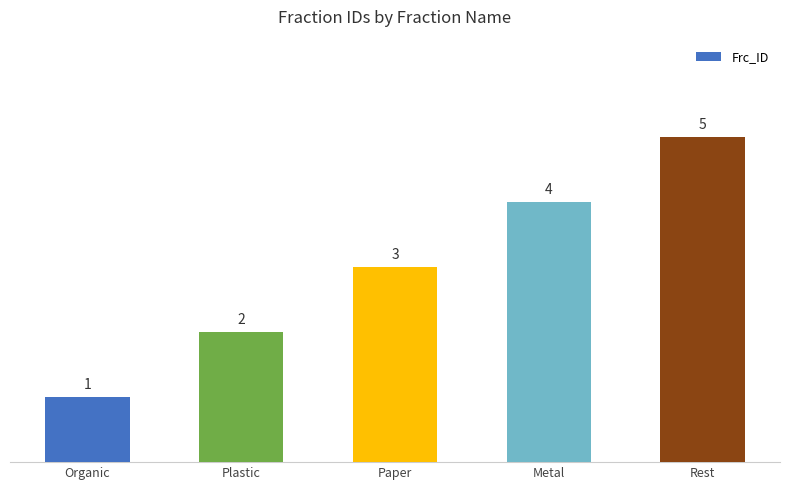

How many values are between 2 and 4?

3